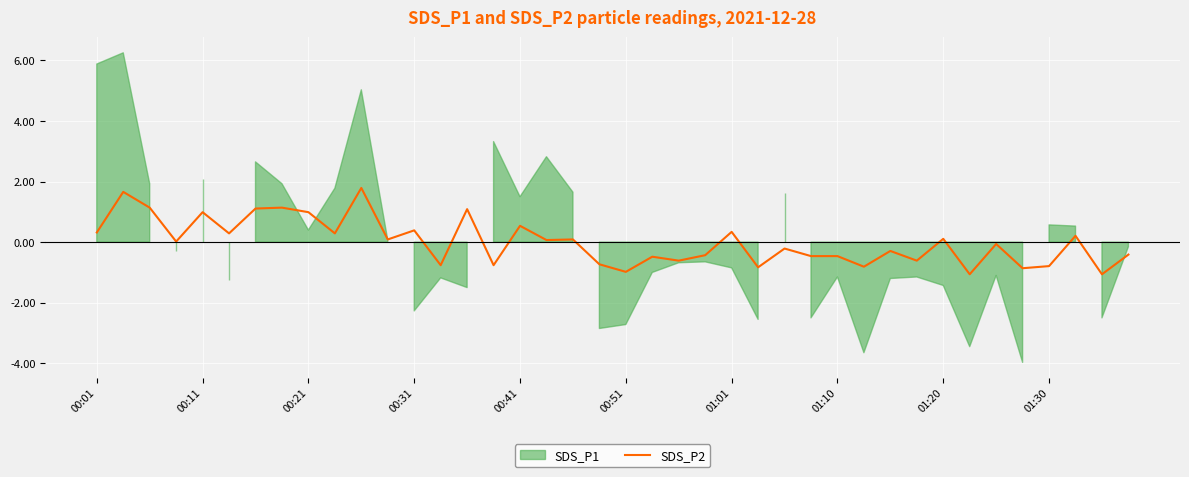

The value at 38 is -0.7. True or false?

False